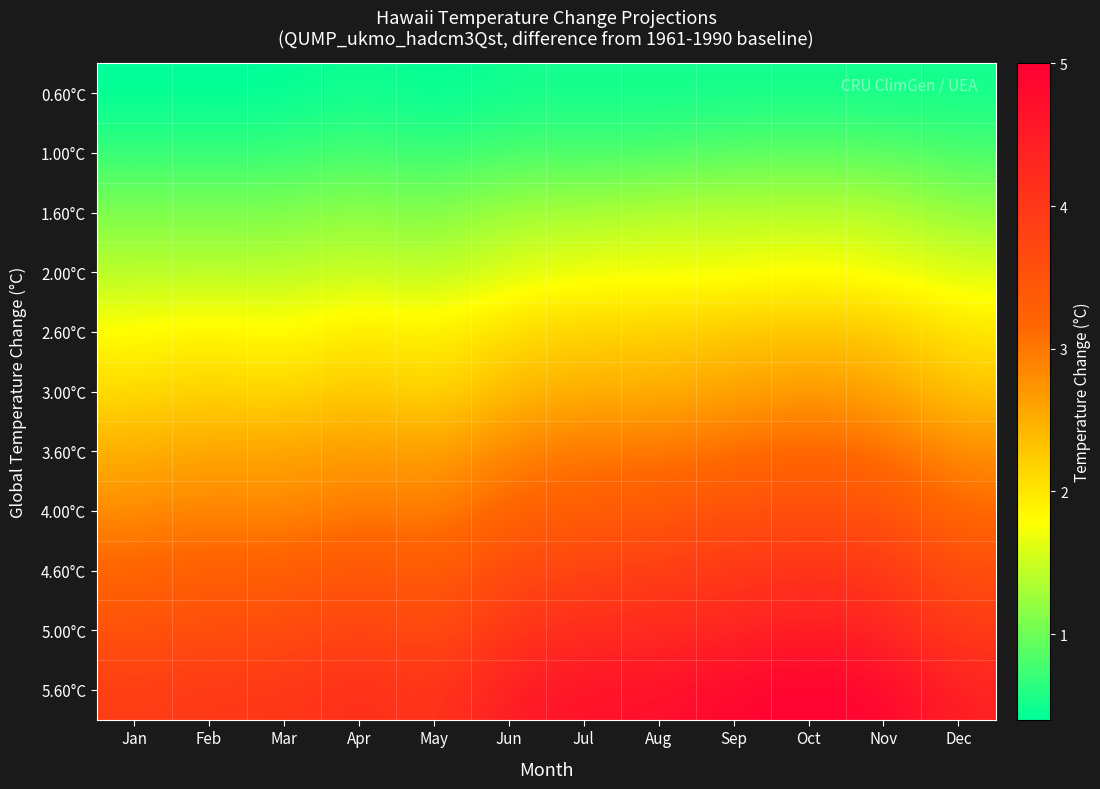

Reading left to right, extract all data points from this chart.

0.60°C: Jan=0.4	Feb=0.4	Mar=0.4	Apr=0.5	May=0.4	Jun=0.5	Jul=0.5	Aug=0.5	Sep=0.5	Oct=0.5	Nov=0.5	Dec=0.5
1.00°C: Jan=0.7	Feb=0.7	Mar=0.7	Apr=0.8	May=0.7	Jun=0.8	Jul=0.8	Aug=0.8	Sep=0.9	Oct=0.9	Nov=0.9	Dec=0.8
1.60°C: Jan=1.1	Feb=1.1	Mar=1.1	Apr=1.2	May=1.1	Jun=1.3	Jul=1.3	Aug=1.4	Sep=1.4	Oct=1.4	Nov=1.4	Dec=1.2
2.00°C: Jan=1.4	Feb=1.4	Mar=1.4	Apr=1.5	May=1.4	Jun=1.6	Jul=1.7	Aug=1.7	Sep=1.7	Oct=1.8	Nov=1.7	Dec=1.6
2.60°C: Jan=1.8	Feb=1.9	Mar=1.8	Apr=2.0	May=1.9	Jun=2.1	Jul=2.2	Aug=2.2	Sep=2.3	Oct=2.3	Nov=2.3	Dec=2.0
3.00°C: Jan=2.1	Feb=2.2	Mar=2.1	Apr=2.3	May=2.1	Jun=2.4	Jul=2.5	Aug=2.5	Sep=2.6	Oct=2.7	Nov=2.6	Dec=2.3
3.60°C: Jan=2.5	Feb=2.6	Mar=2.6	Apr=2.7	May=2.6	Jun=2.9	Jul=3.0	Aug=3.0	Sep=3.1	Oct=3.2	Nov=3.1	Dec=2.8
4.00°C: Jan=2.8	Feb=2.9	Mar=2.8	Apr=3.0	May=2.9	Jun=3.2	Jul=3.3	Aug=3.4	Sep=3.5	Oct=3.6	Nov=3.5	Dec=3.1
4.60°C: Jan=3.2	Feb=3.3	Mar=3.3	Apr=3.5	May=3.3	Jun=3.7	Jul=3.8	Aug=3.9	Sep=4.0	Oct=4.1	Nov=4.0	Dec=3.6
5.00°C: Jan=3.5	Feb=3.6	Mar=3.6	Apr=3.8	May=3.6	Jun=4.0	Jul=4.2	Aug=4.2	Sep=4.3	Oct=4.5	Nov=4.3	Dec=3.9
5.60°C: Jan=3.9	Feb=4.0	Mar=4.0	Apr=4.2	May=4.0	Jun=4.5	Jul=4.7	Aug=4.7	Sep=4.9	Oct=5.0	Nov=4.9	Dec=4.4